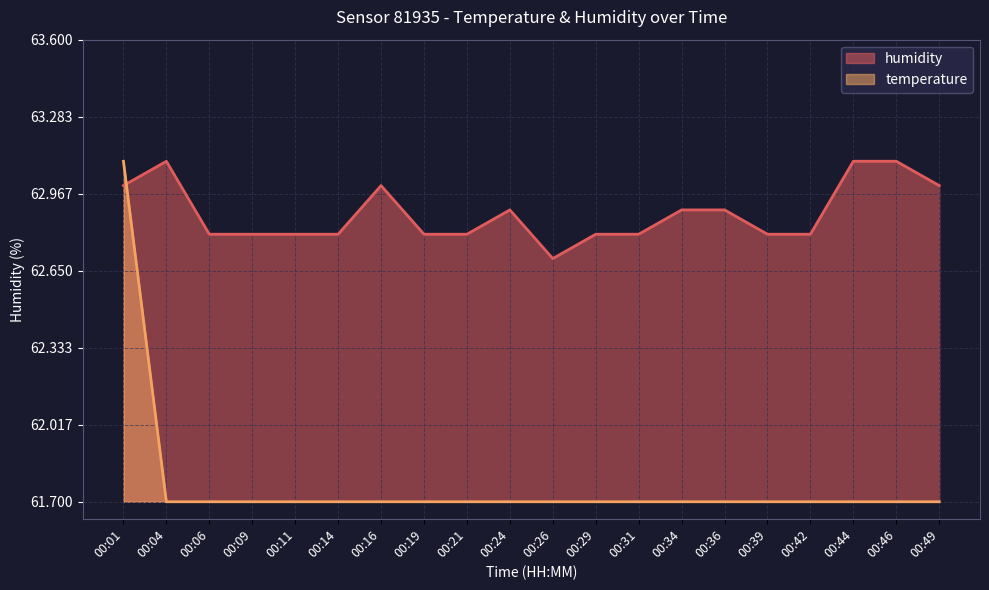

Which category has the lowest value across all series?

00:04